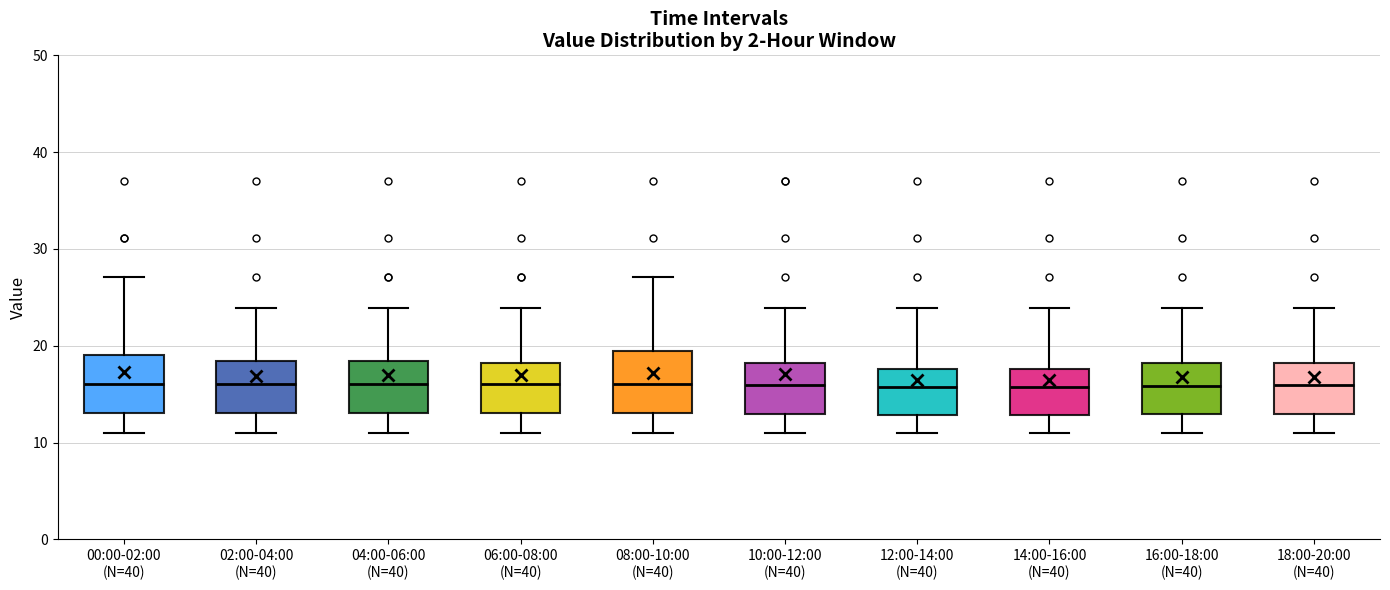

Reading left to right, read every box against the y-axis: the position of its median line, the range the box covers, and the ends of its whiskers. The values are not printed on the chart, so give them approximately, as read against the axis.

00:00-02:00 (N=40): median 16, box 13 to 19, whiskers 11 to 27
02:00-04:00 (N=40): median 16, box 13 to 18, whiskers 11 to 24
04:00-06:00 (N=40): median 16, box 13 to 18, whiskers 11 to 24
06:00-08:00 (N=40): median 16, box 13 to 18, whiskers 11 to 24
08:00-10:00 (N=40): median 16, box 13 to 19, whiskers 11 to 27
10:00-12:00 (N=40): median 16, box 13 to 18, whiskers 11 to 24
12:00-14:00 (N=40): median 16, box 13 to 18, whiskers 11 to 24
14:00-16:00 (N=40): median 16, box 13 to 18, whiskers 11 to 24
16:00-18:00 (N=40): median 16, box 13 to 18, whiskers 11 to 24
18:00-20:00 (N=40): median 16, box 13 to 18, whiskers 11 to 24